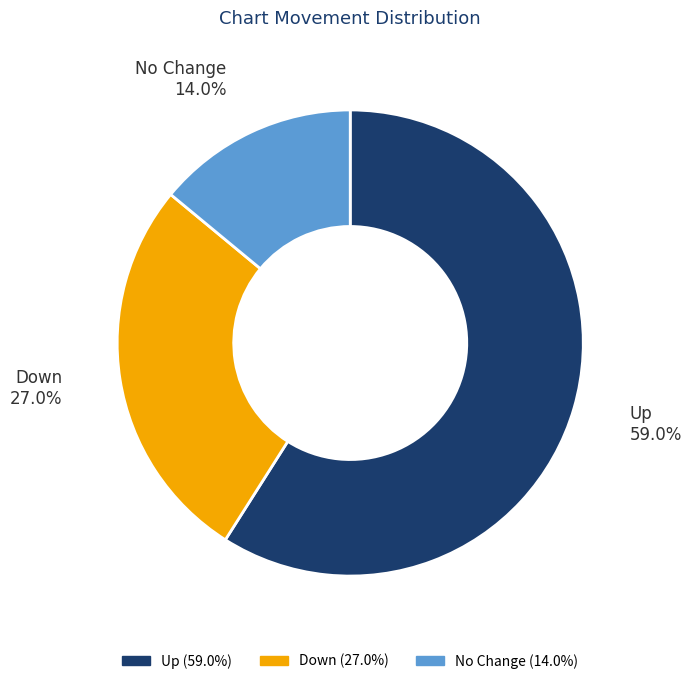

How many segments does this pie chart have?

3